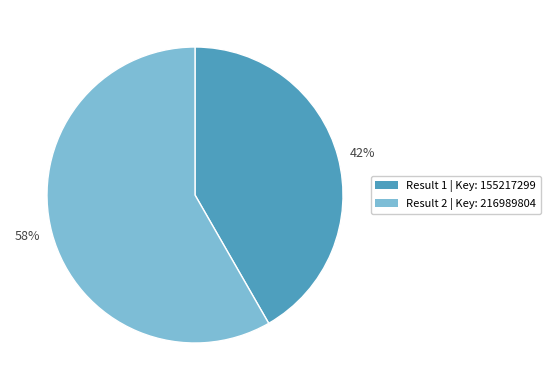

Which slice represents more than half of the pie?

Result 2 | Key: 216989804